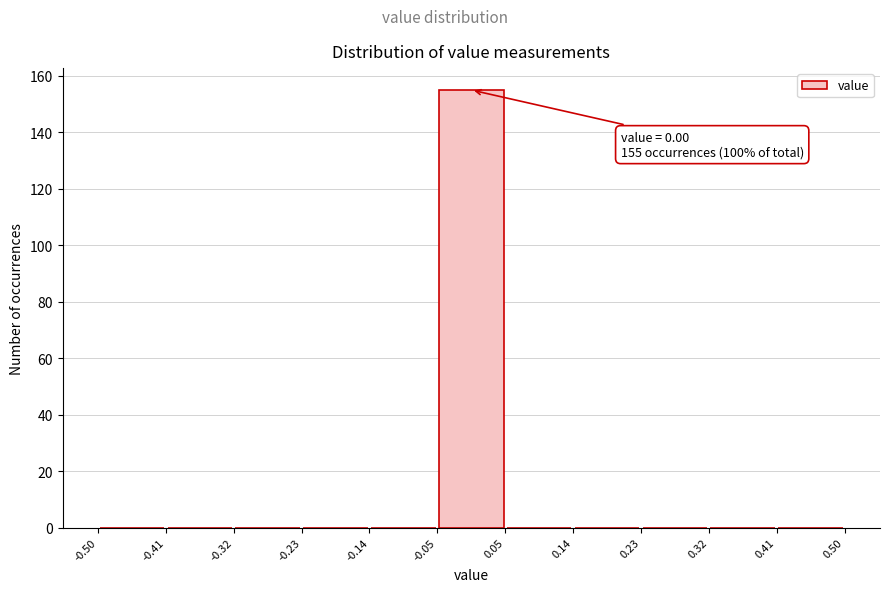

Over which range of the x-axis is the bar tallest?

-0.05 to 0.05